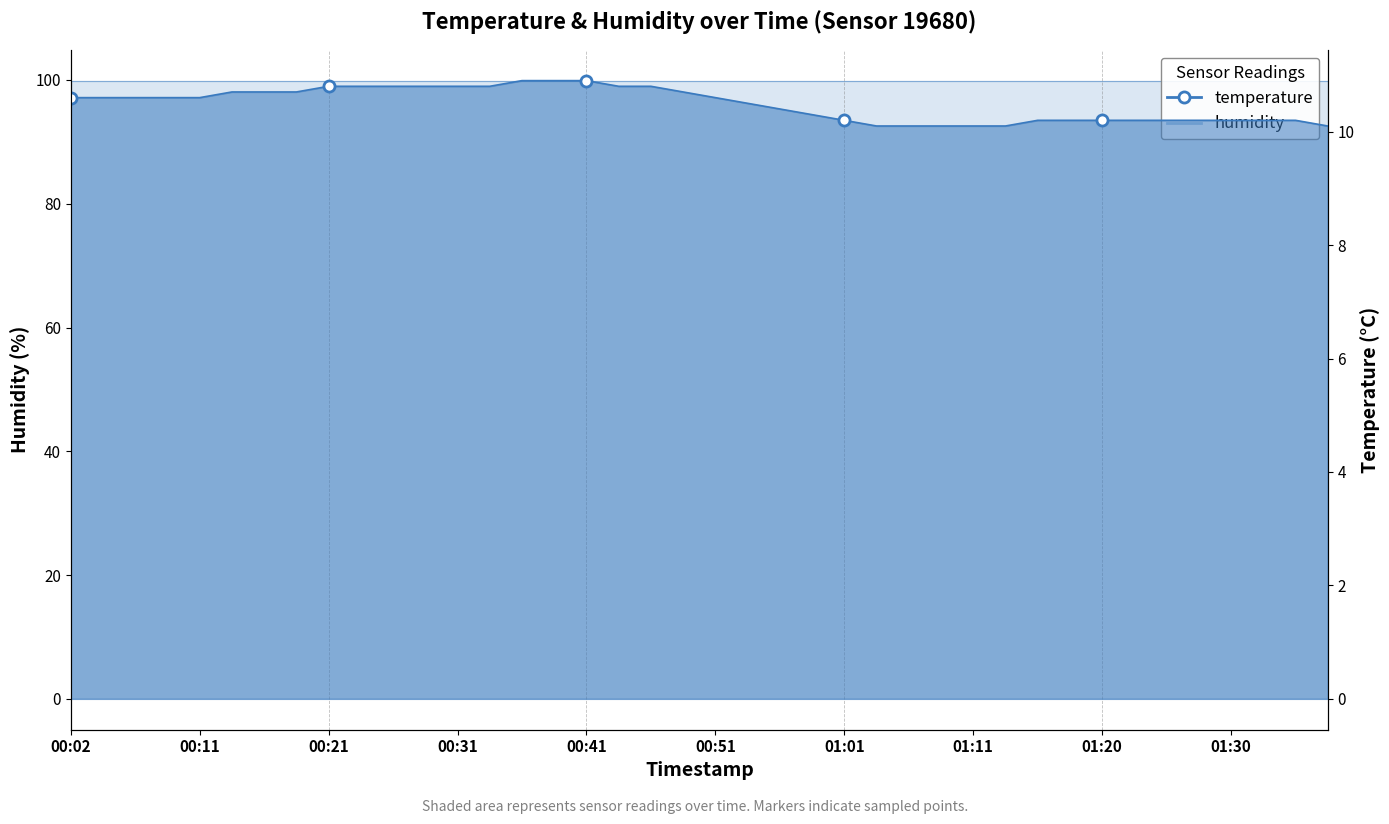

Rank the categories by value from highest to lowest.

00:36, 00:38, 00:41, 00:21, 00:24, 00:26, 00:29, 00:31, 00:33, 00:44, 00:46, 00:14, 00:16, 00:19, 00:49, 00:02, 00:04, 00:07, 00:09, 00:11, 00:51, 00:53, 00:56, 00:58, 01:01, 01:15, 01:18, 01:20, 01:23, 01:25, 01:28, 01:30, 01:33, 01:35, 01:03, 01:06, 01:08, 01:11, 01:13, 01:37